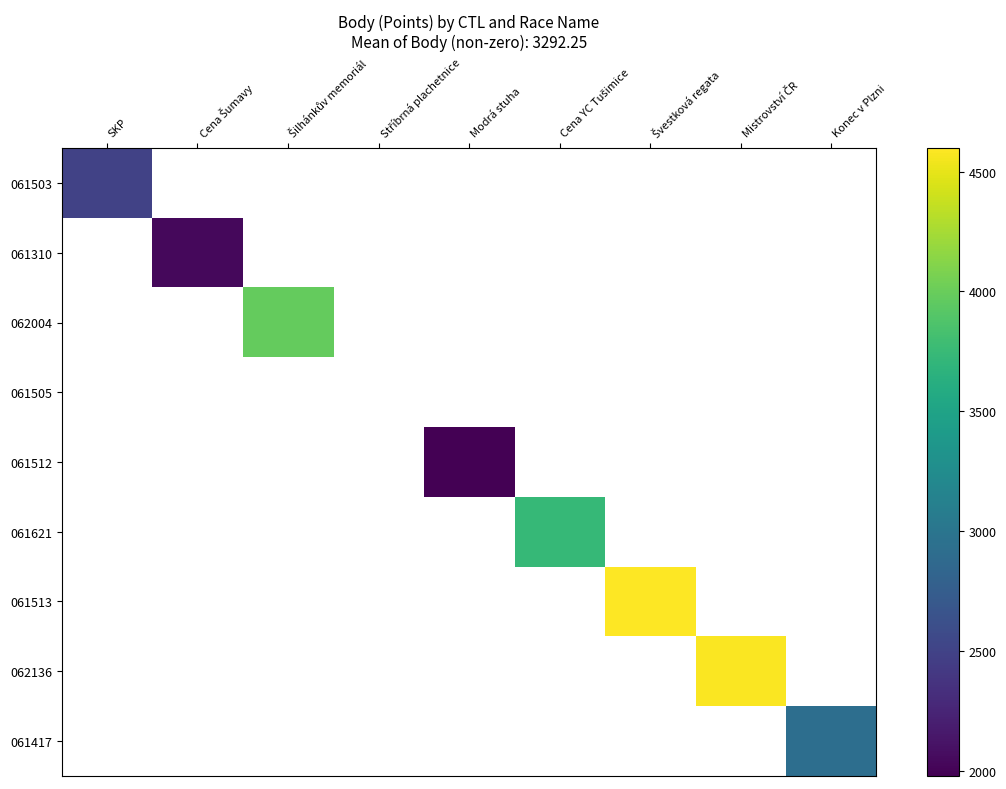

Is the value of 061310 at Cena Šumavy greater than the value of 062004 at Švestková regata?

No